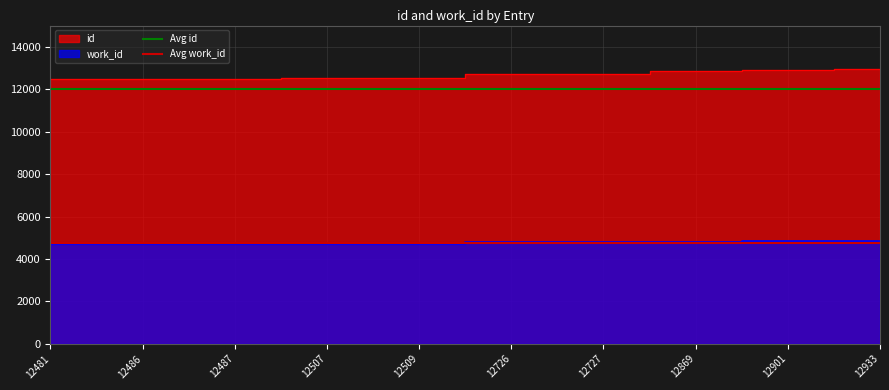

Which label corresponds to the smallest value in the chart?

12481